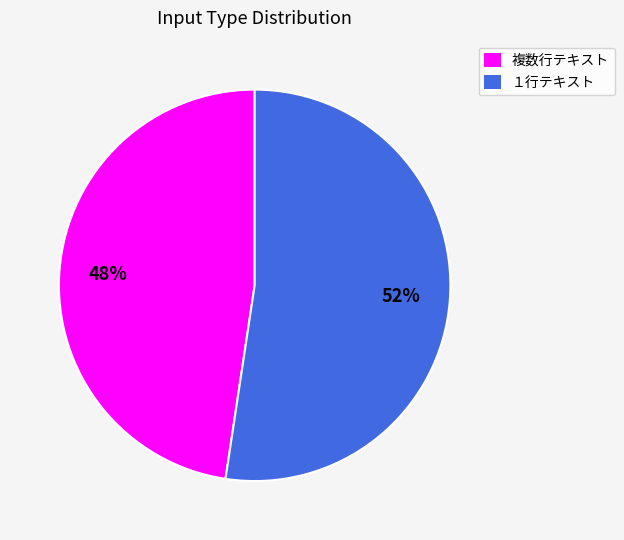

Does １行テキスト account for over 50% of the chart?

Yes